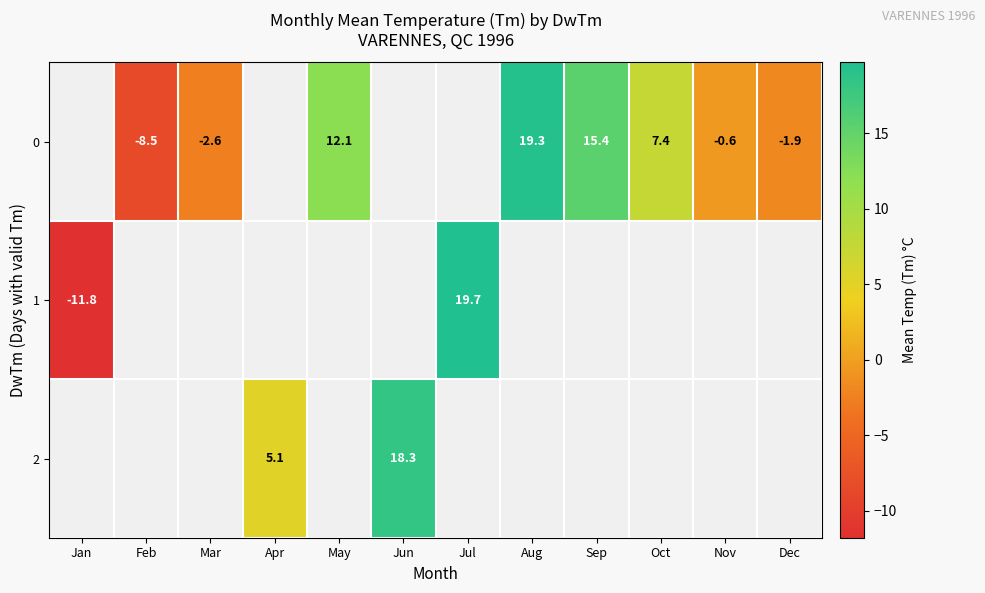

The 0 series shows 30.8 at Aug. True or false?

False